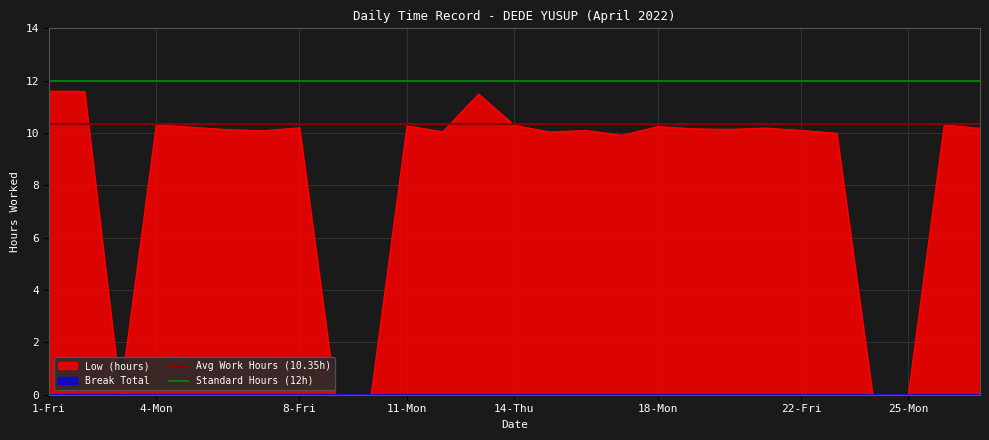

Does the chart display data point markers on the line(s)?

No